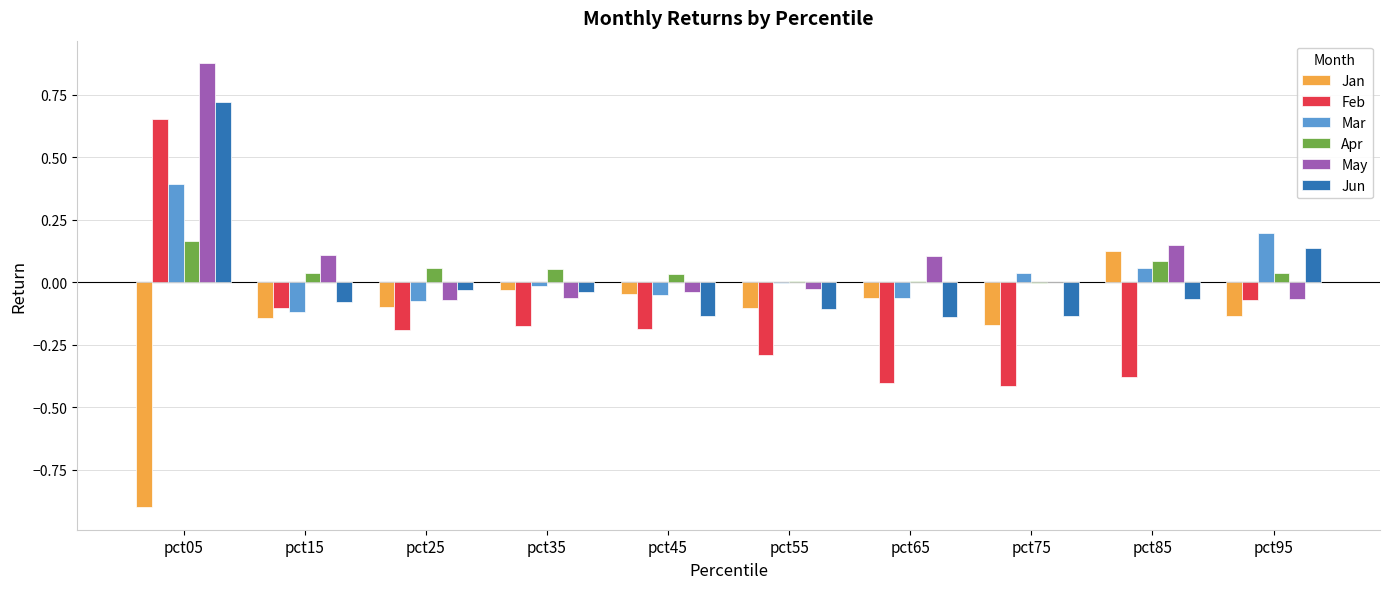

Are the bars horizontal?

No